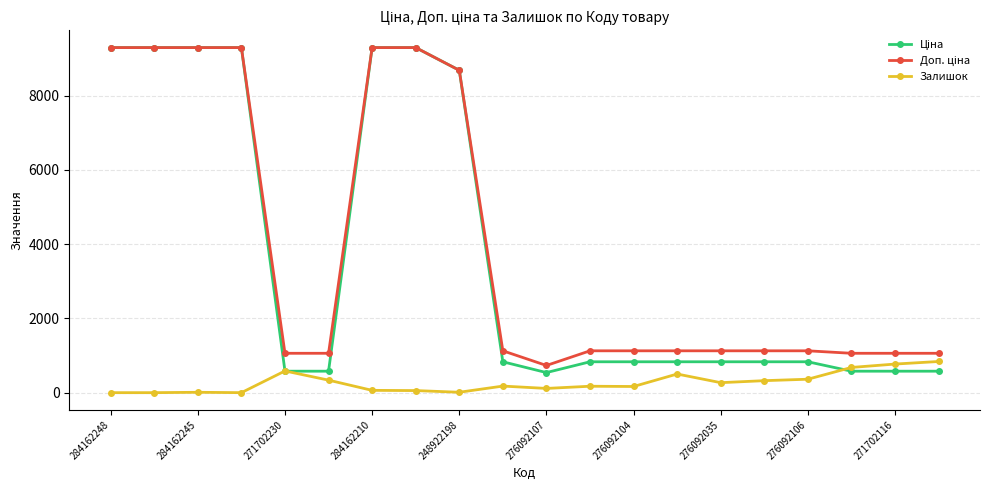

Count the number of categories in the chart.

20